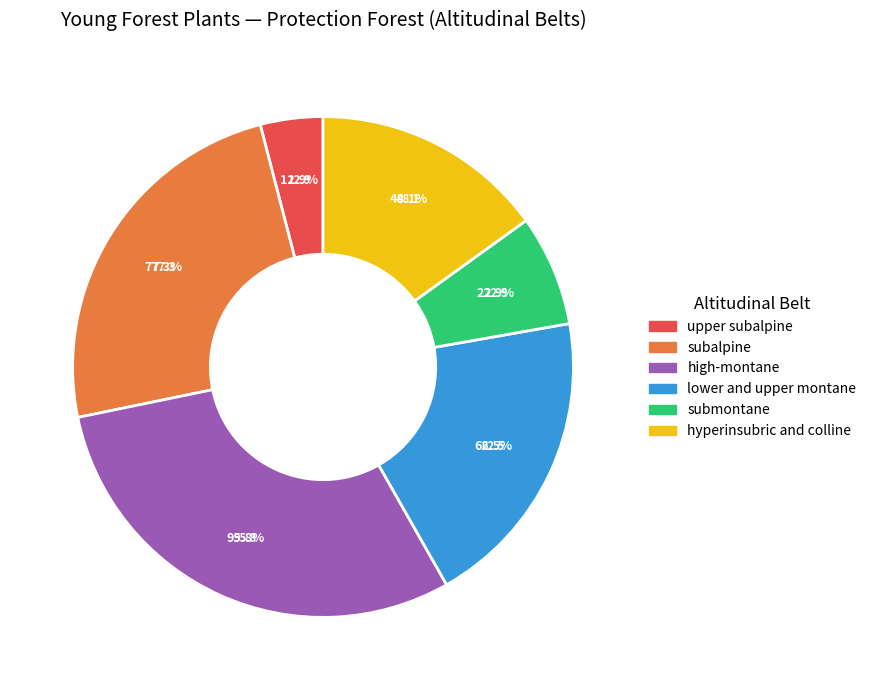

Does any single category account for the majority?

No